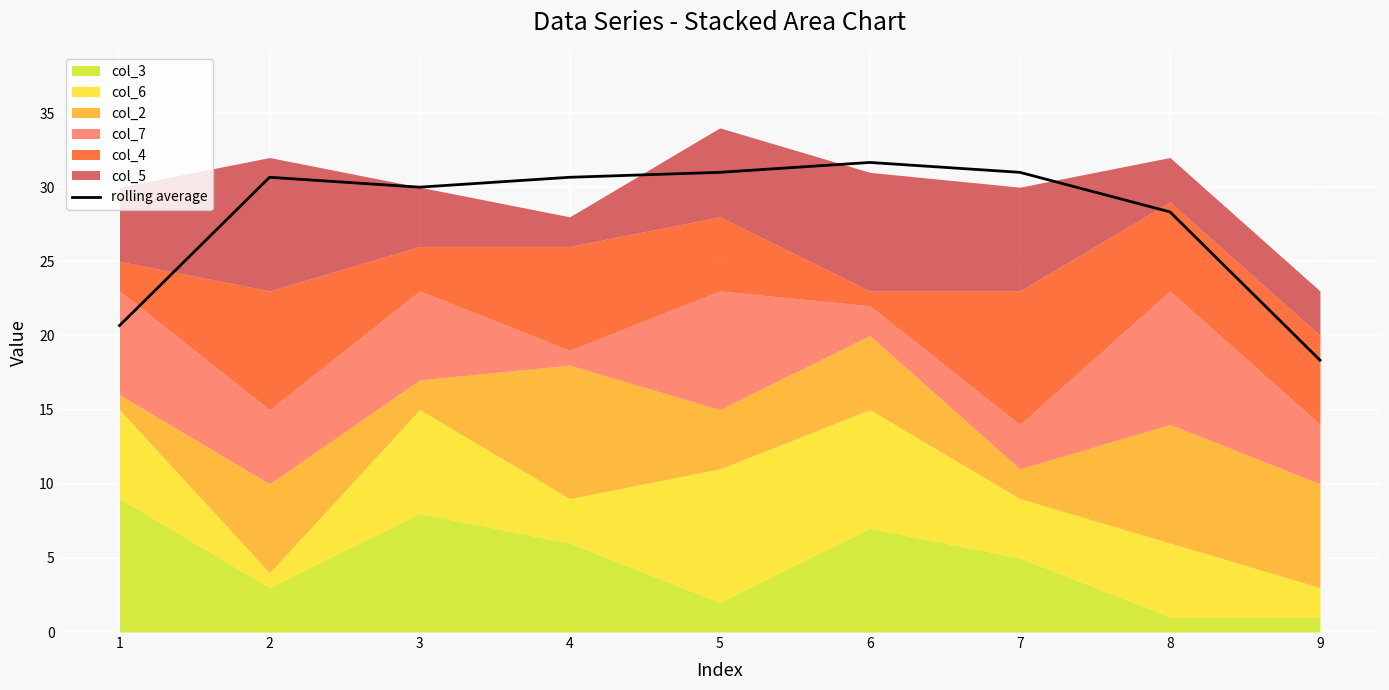

What is the minimum value shown in the chart?

18.3